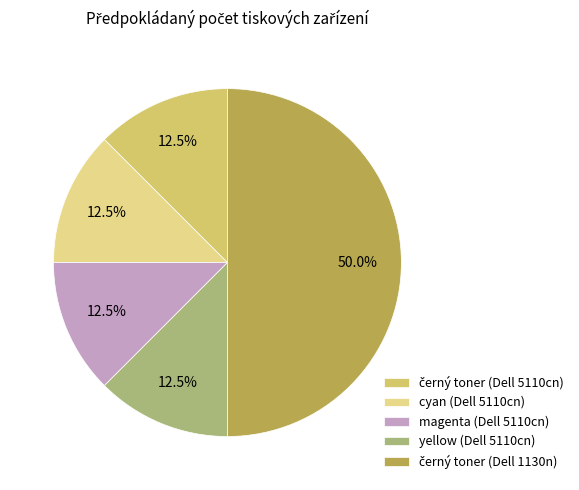

Is yellow (Dell 5110cn) the majority of the pie?

No